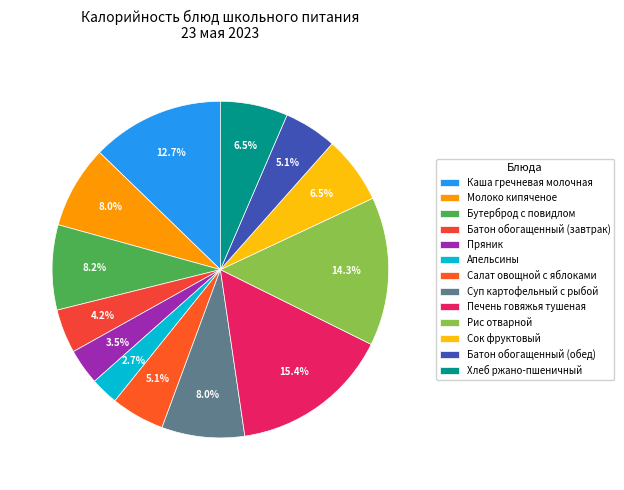

Is it true that Апельсины is 3% of the pie?

True